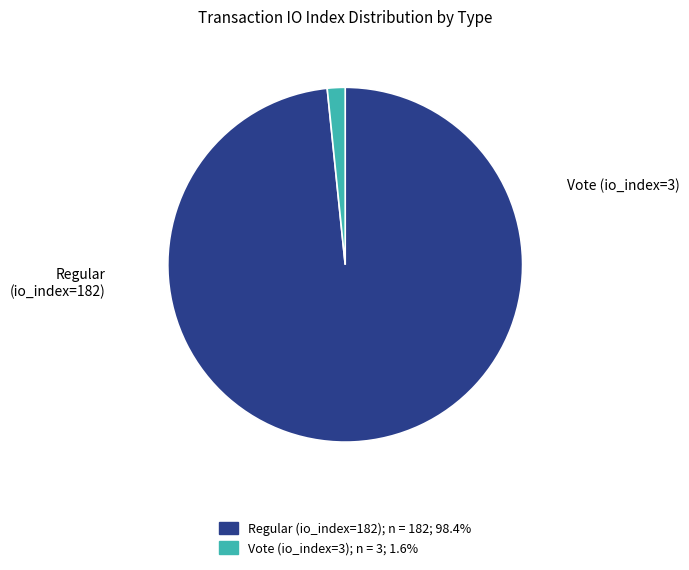

Does Regular (io_index=182) account for over 50% of the chart?

Yes